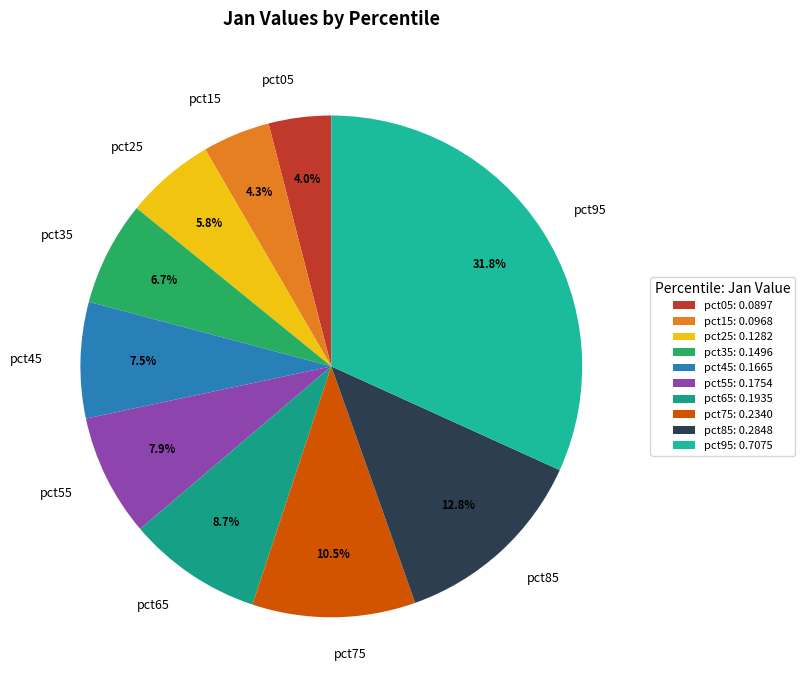

Does any single category account for the majority?

No